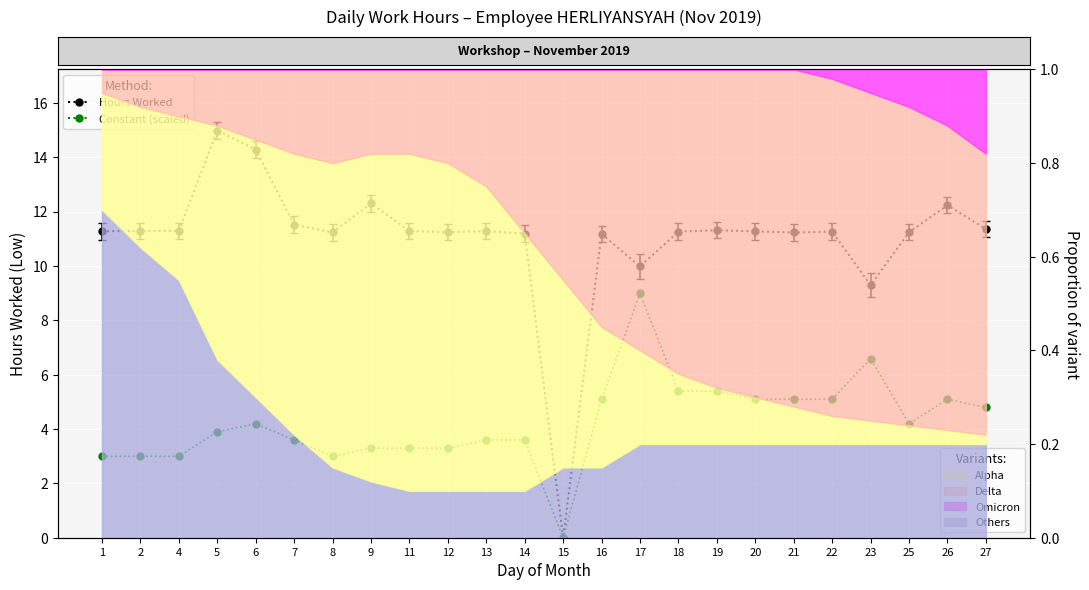

True or false: Hours Worked (Low) and Constant (scaled) intersect in this chart.

False